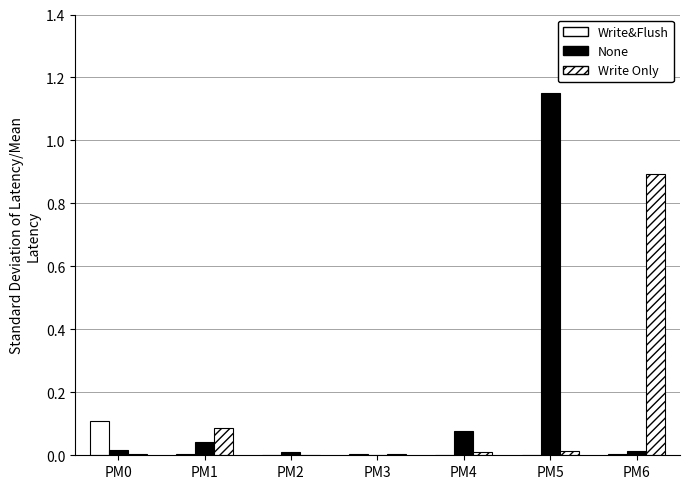

Reading left to right, extract all data points from this chart.

Write&Flush: 0.1	0.0	0.0	0.0	0.0	0.0	0.0
None: 0.0	0.0	0.0	0.0	0.1	1.1	0.0
Write Only: 0.0	0.1	0.0	0.0	0.0	0.0	0.9